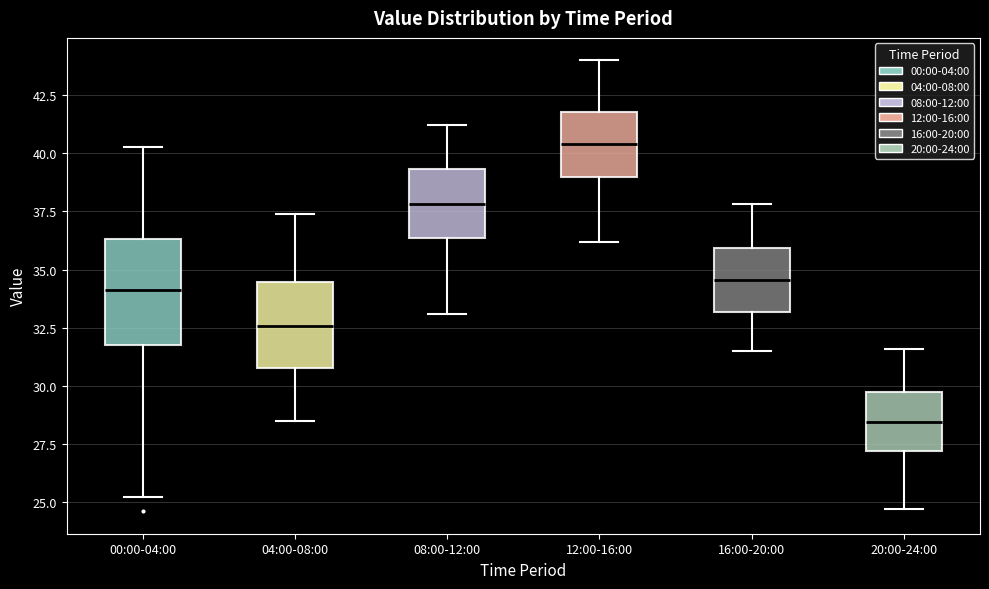

Which box is the tallest, from its lower edge to its upper edge?

00:00-04:00